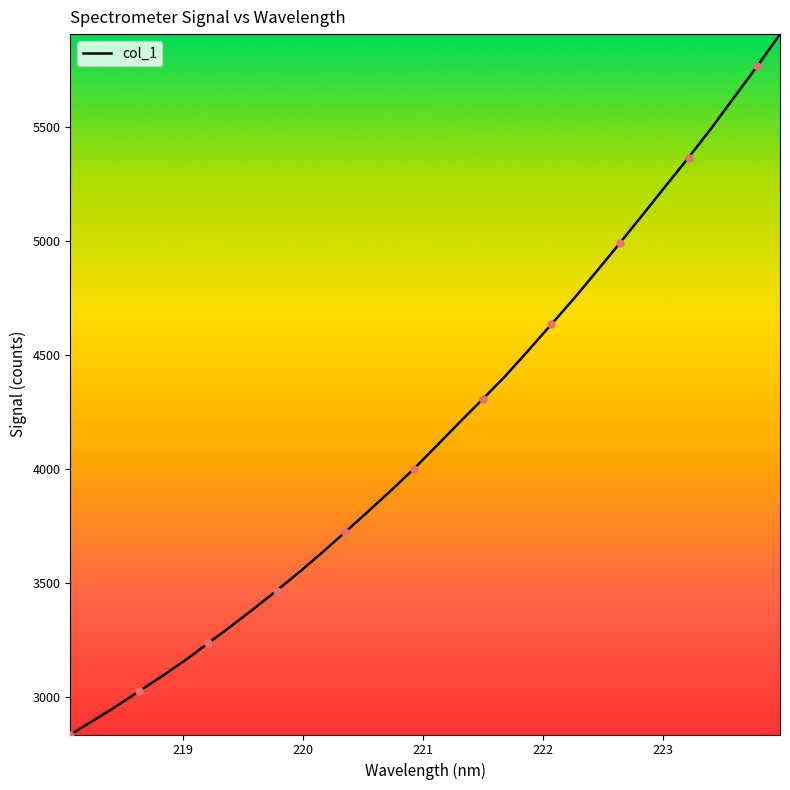

What is the maximum value shown in the chart?

5906.1